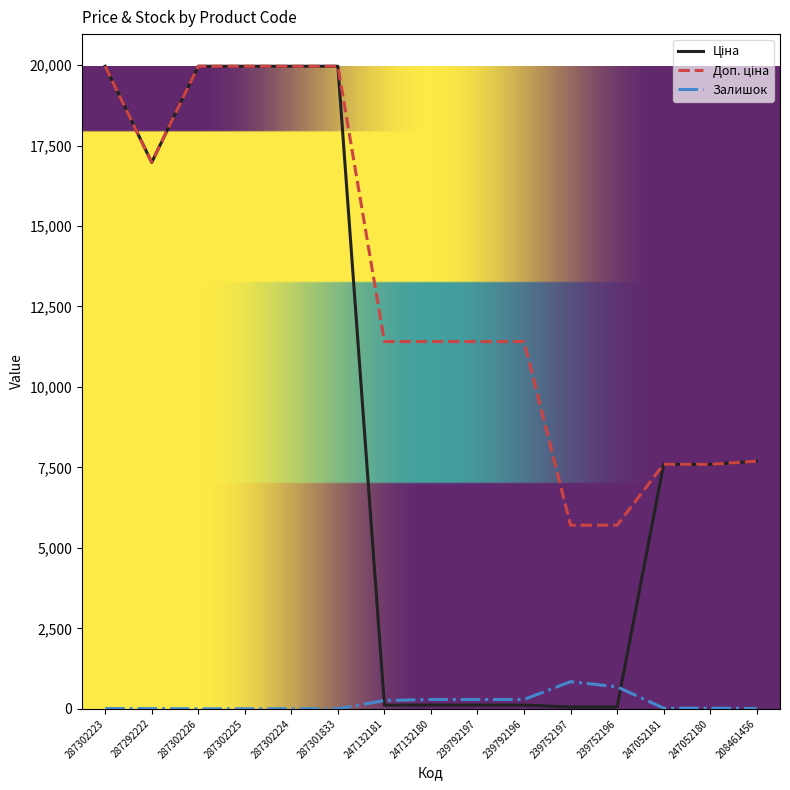

What is the highest value of the Залишок series?

845.0